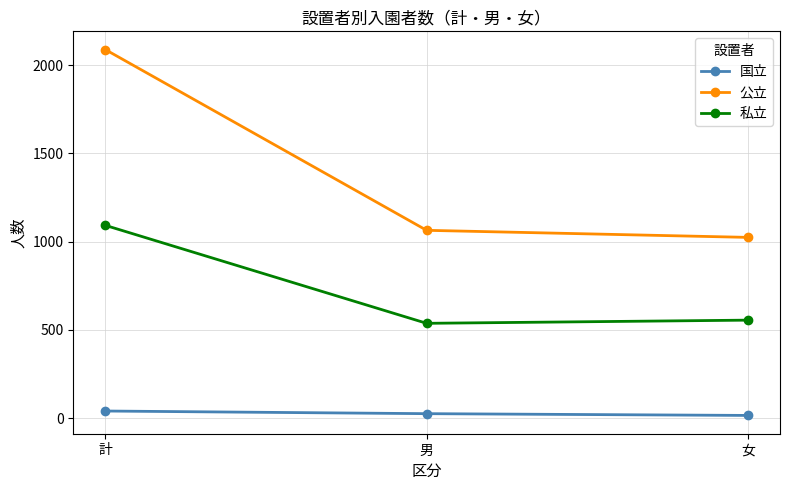

Which series changed the most between 計 and 女?

公立